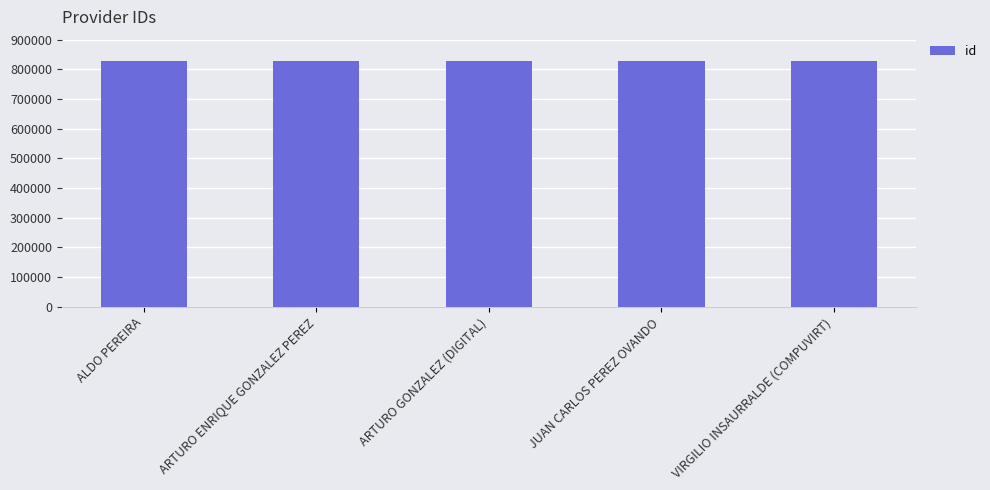

What is the approximate value at ARTURO GONZALEZ (DIGITAL)?

829376